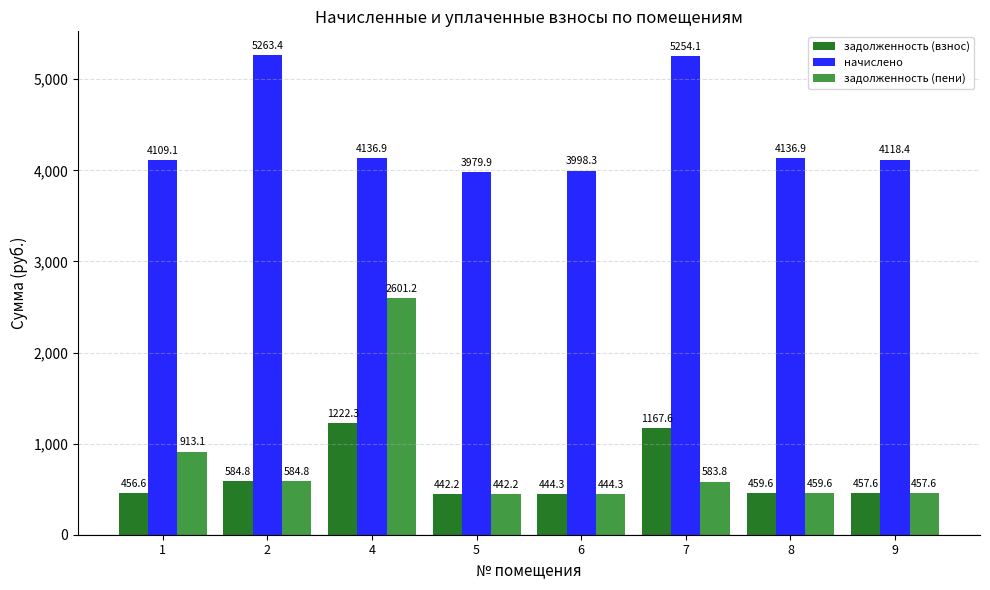

Where does the начислено series first go above 4136?

2